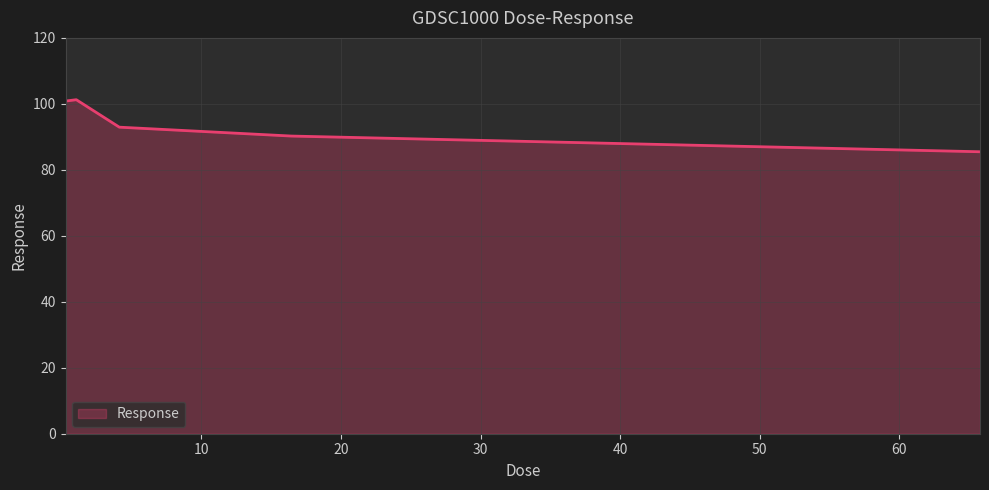

What is the difference between the maximum and second lowest values?

11.0